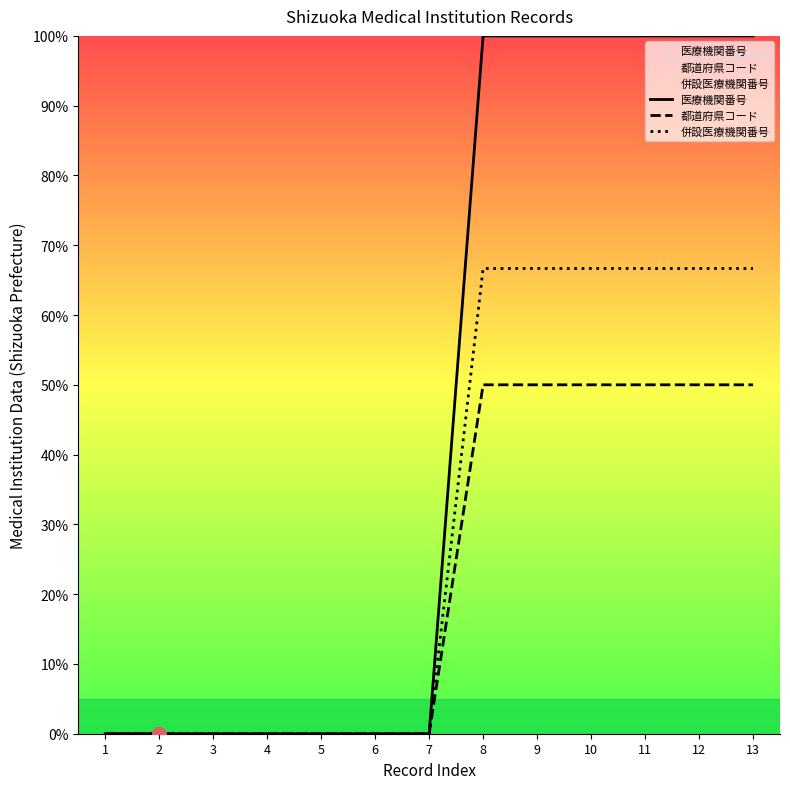

How many lines are shown in the chart?

3